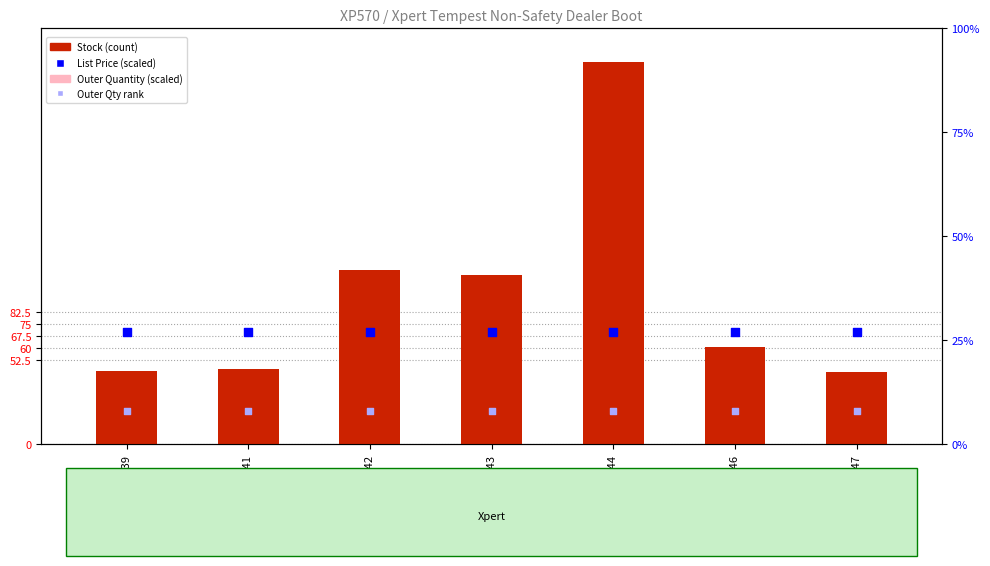

At which category is the sum across all series the highest?

XP570-44